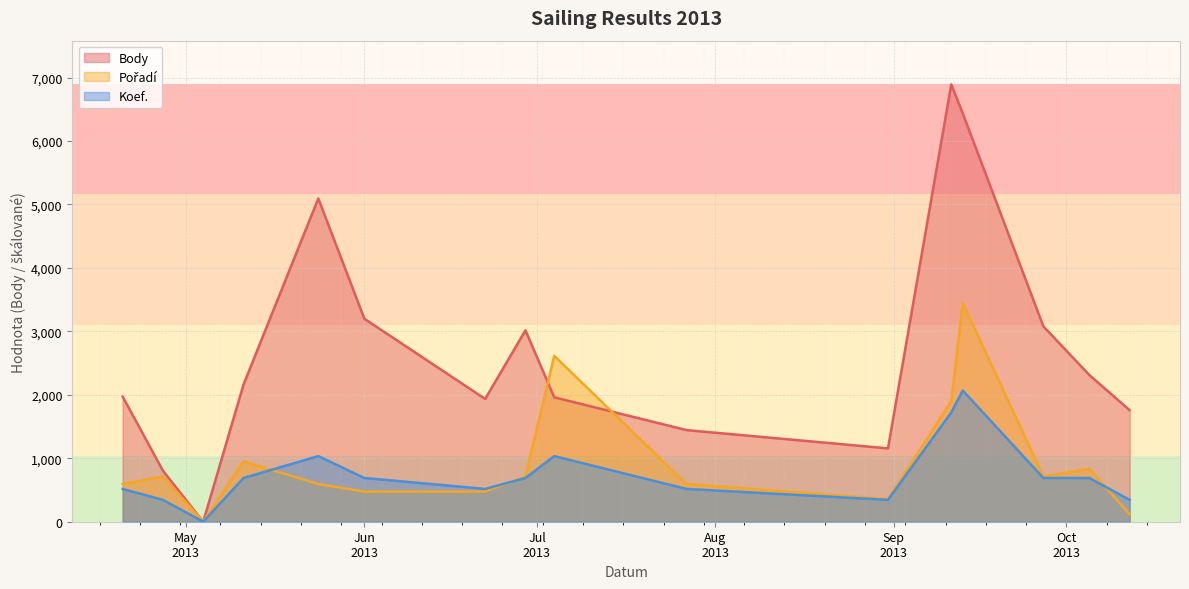

What is the label of the 3rd point from the right?

2013-09-27